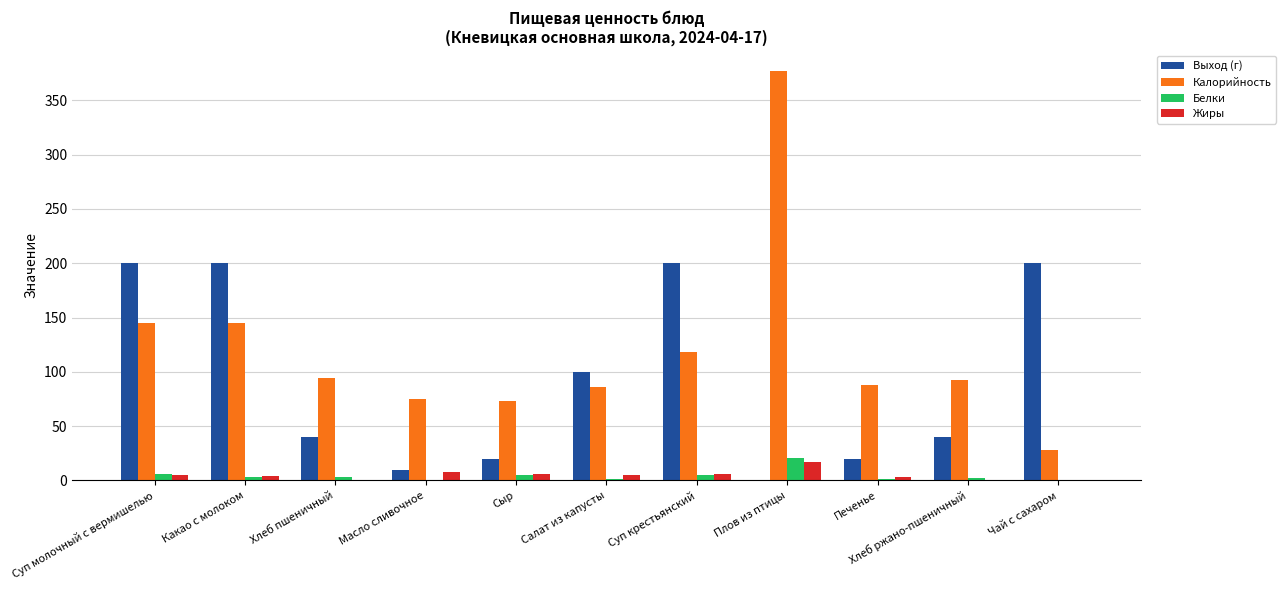

At which category is the sum across all series the highest?

Плов из птицы